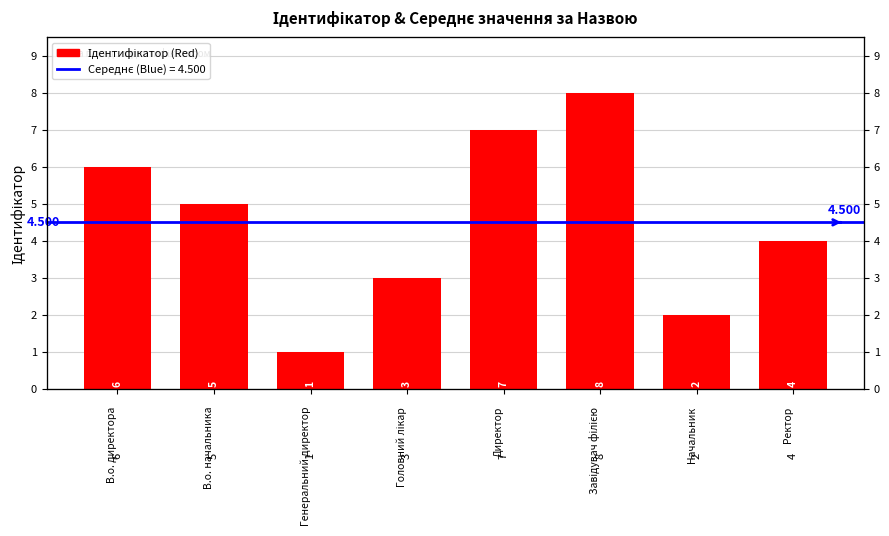

Is it true that the value at Головний лікар is 1?

False